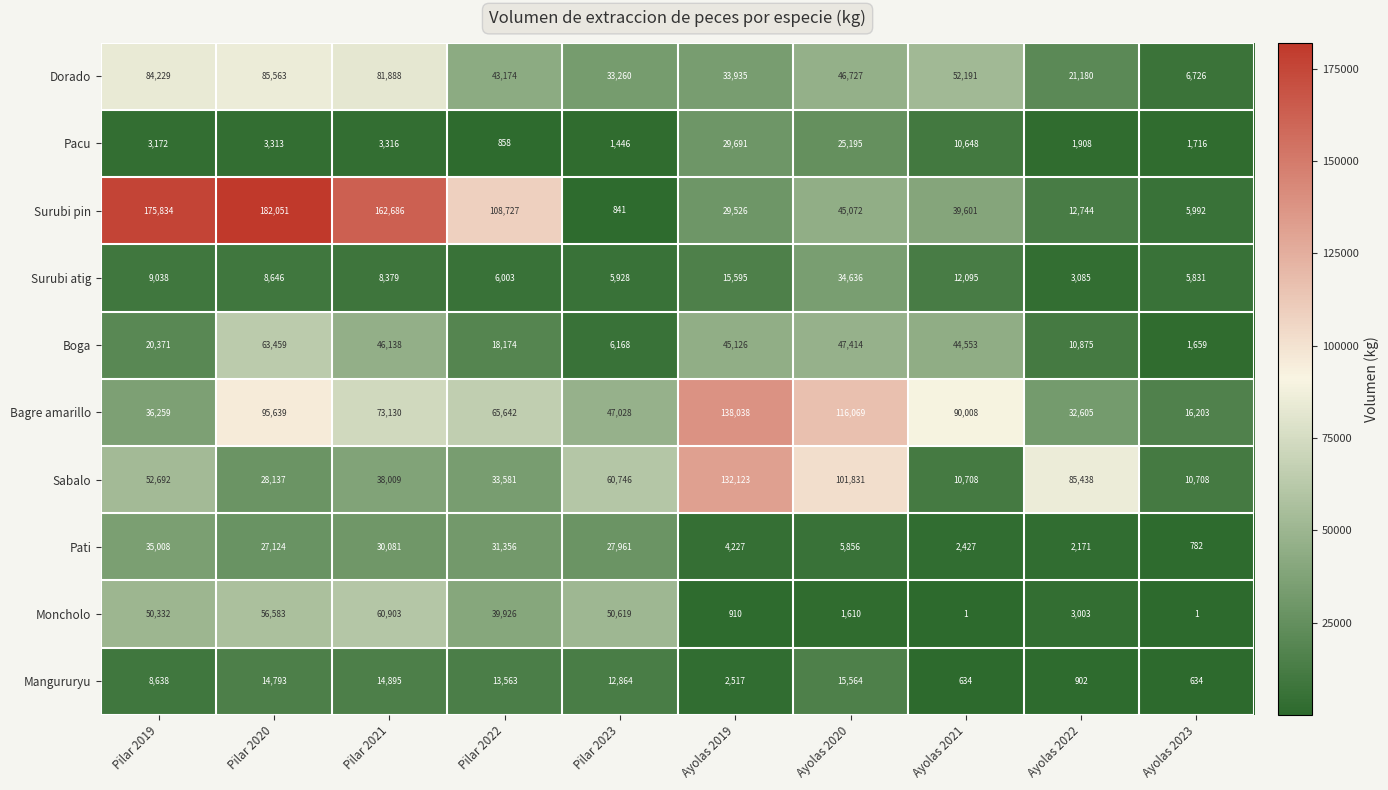

Where is Boga nearest to the value 32559?

Ayolas 2021